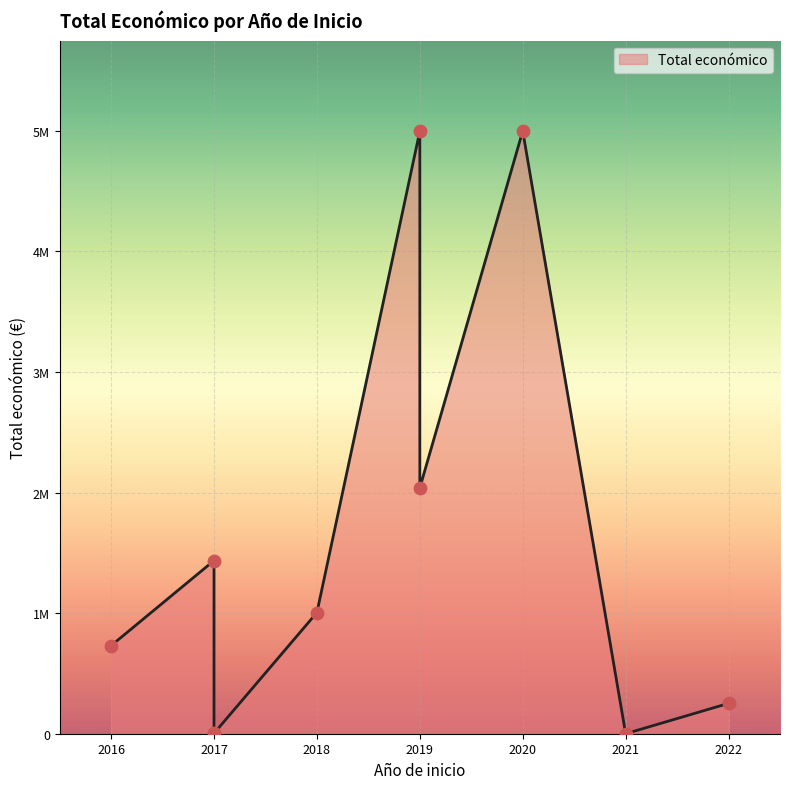

What is the change in value from 2018 to 2017?

+431065